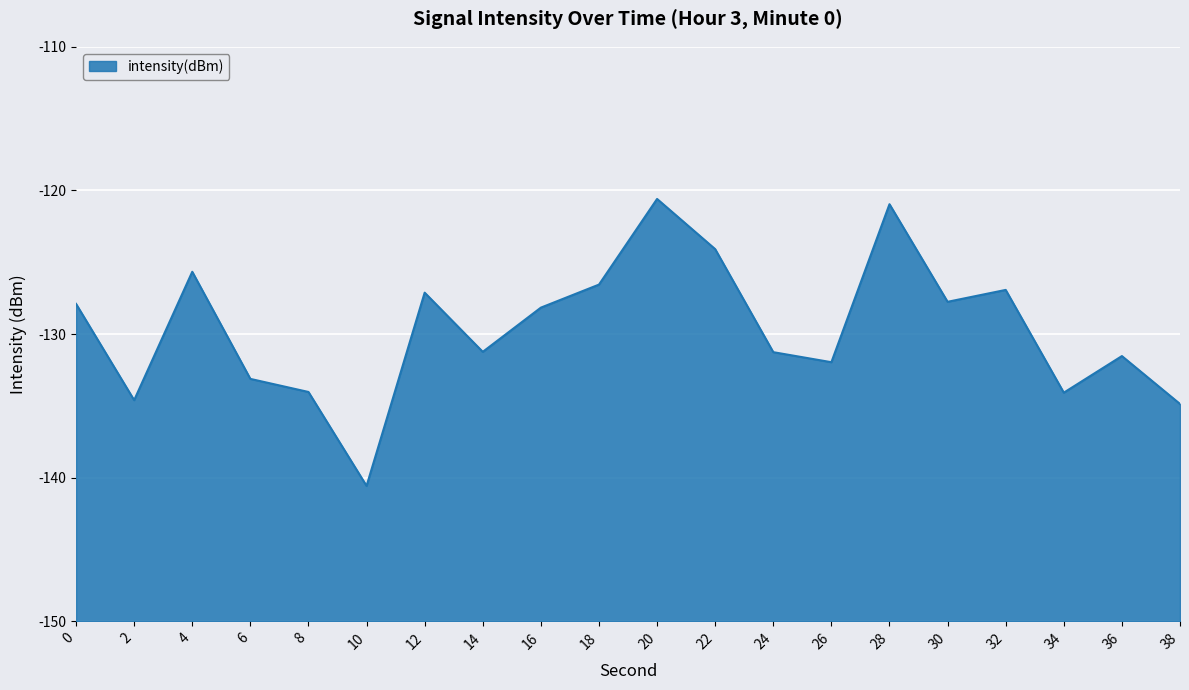

The chart shows a value of -62.8 at 14. True or false?

False